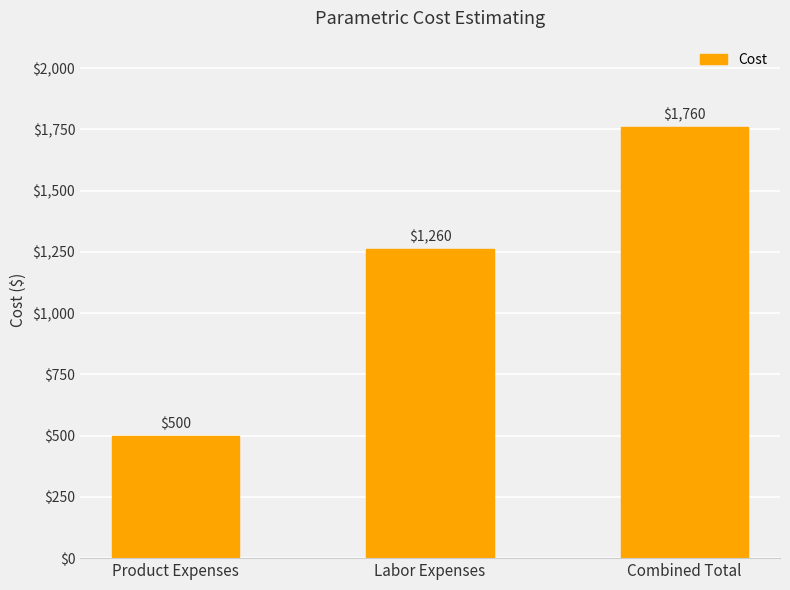

Reading left to right, what are all the values shown in this chart?

500	1260	1760